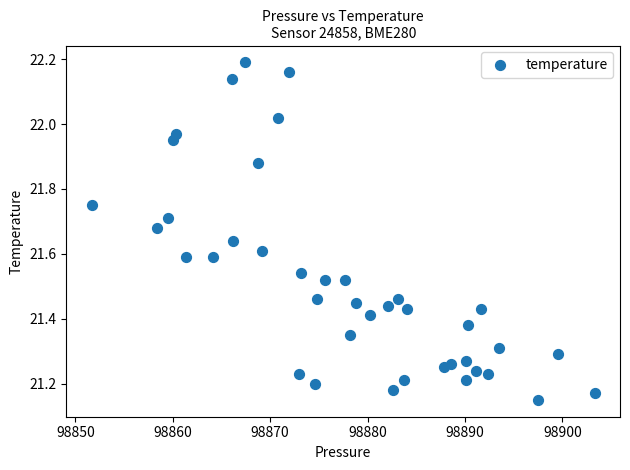

What is the range of Y values (max minus min)?

1.0